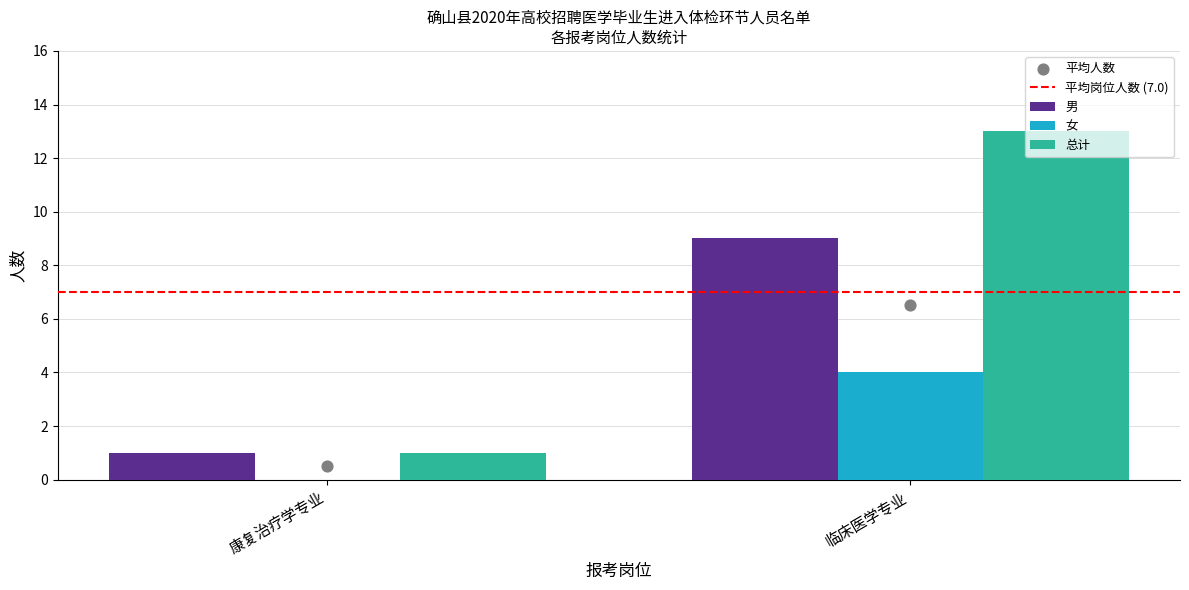

Which series contains the highest Y value?

总计